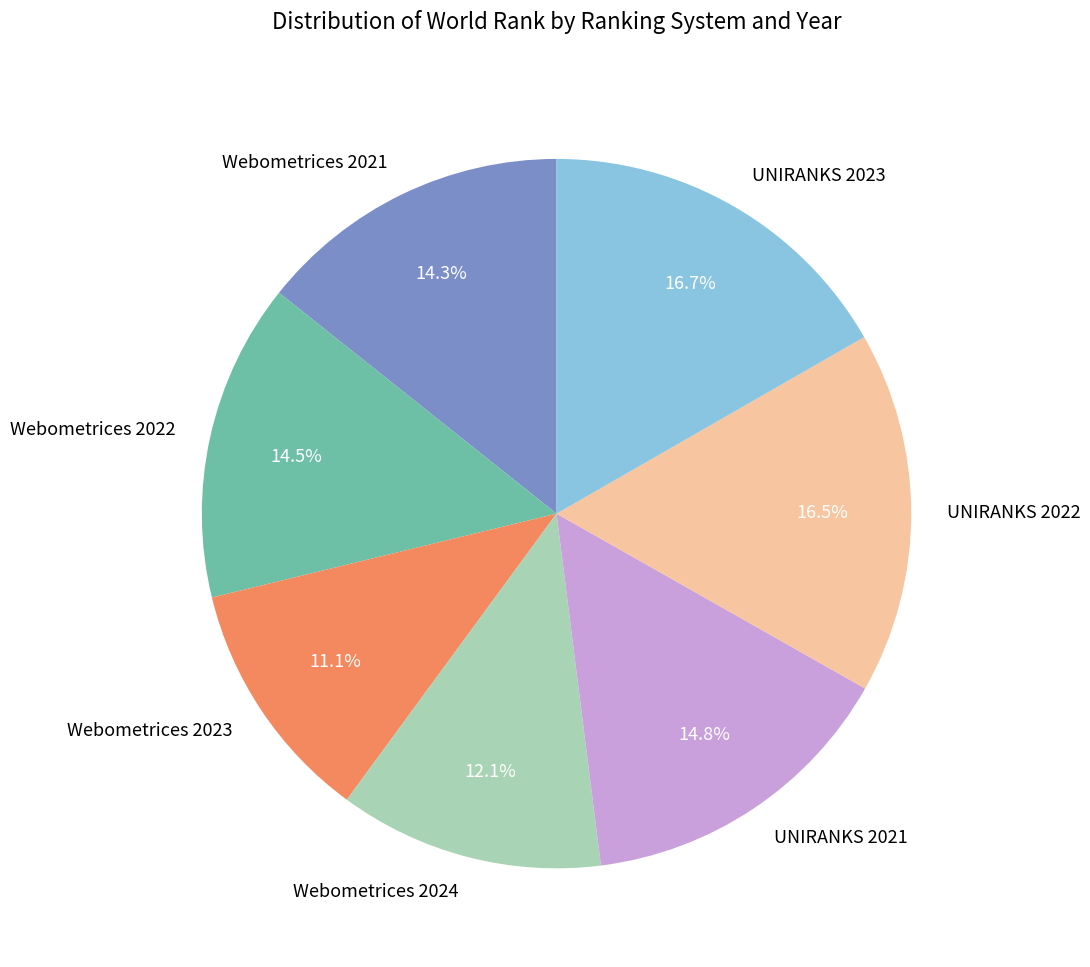

To the nearest percent, what is the average slice percentage?

14%